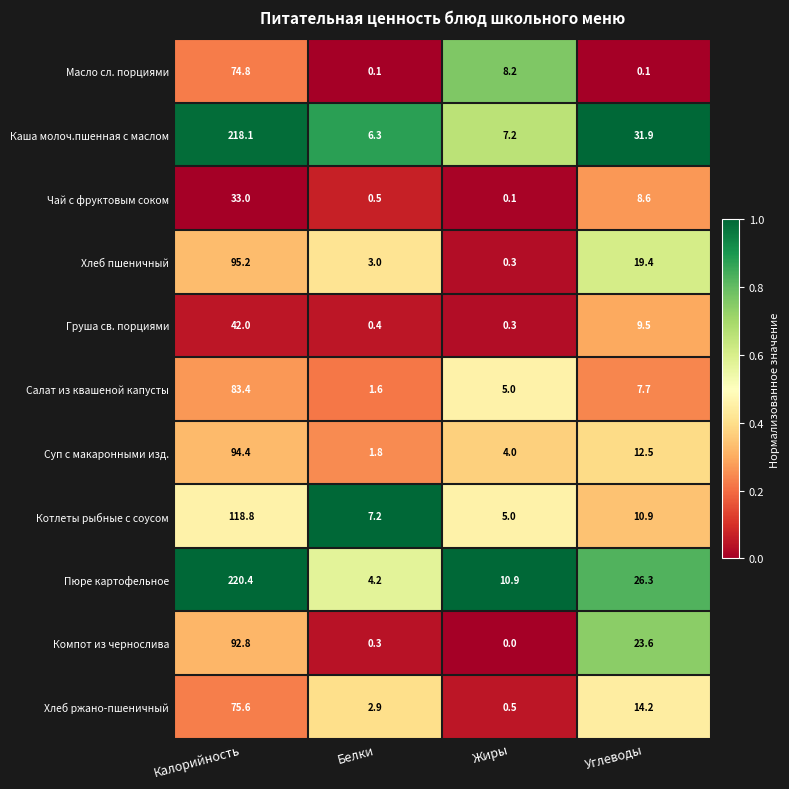

What is the difference between the highest and lowest values at Жиры?

10.9